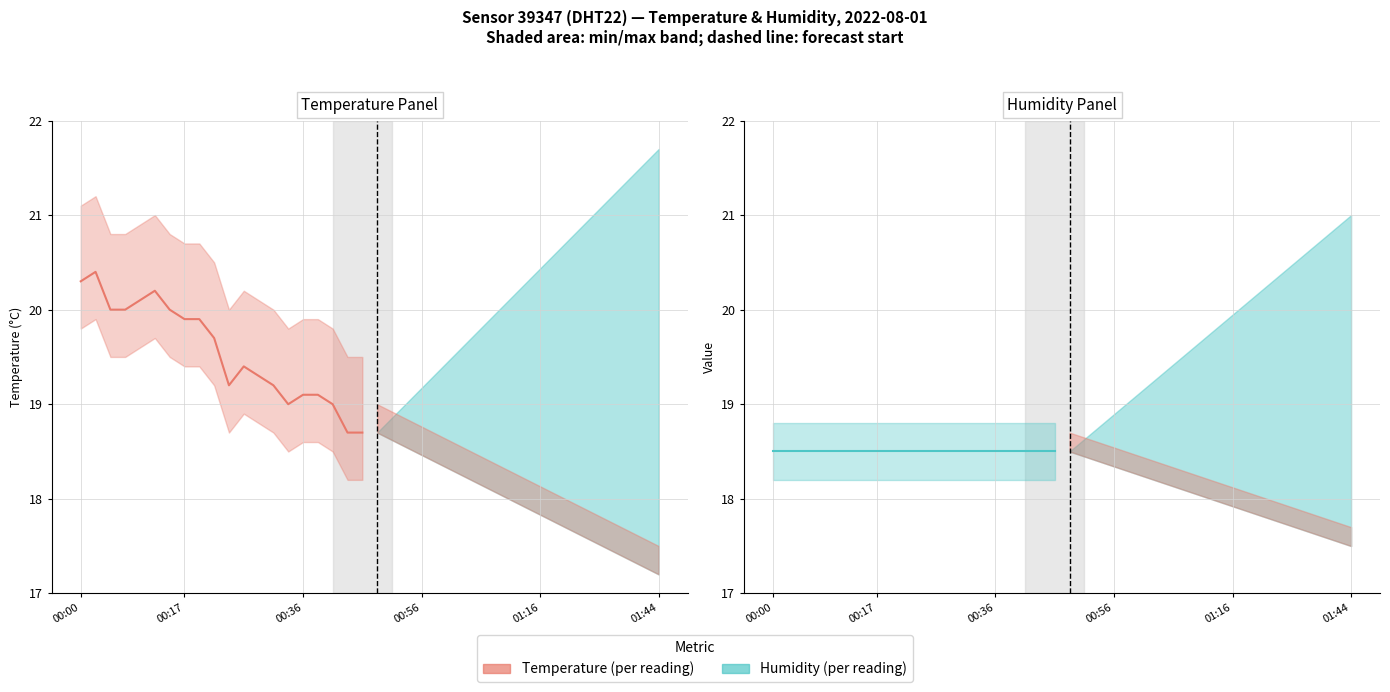

True or false: Temperature (°C) and Humidity (scaled) intersect in this chart.

False